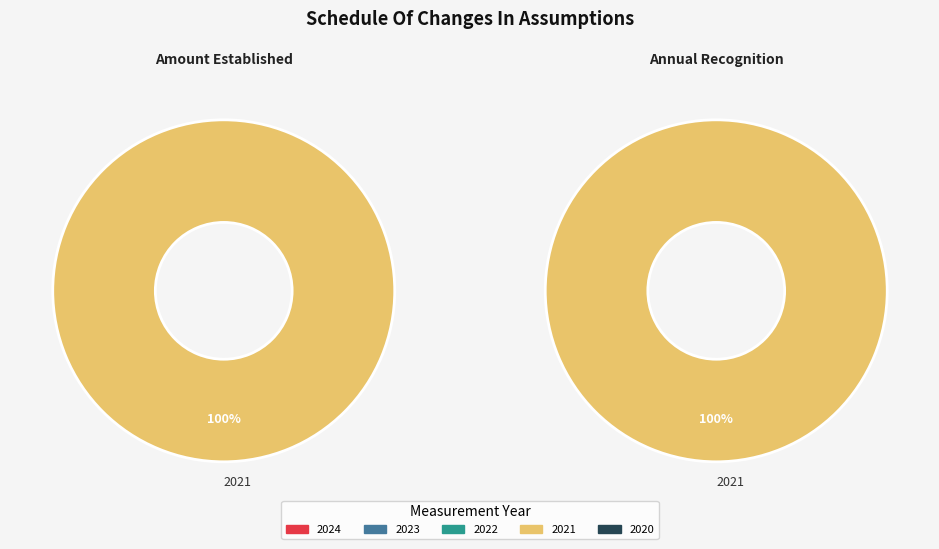

Is the sum of 2020 and 2022 greater than half?

No